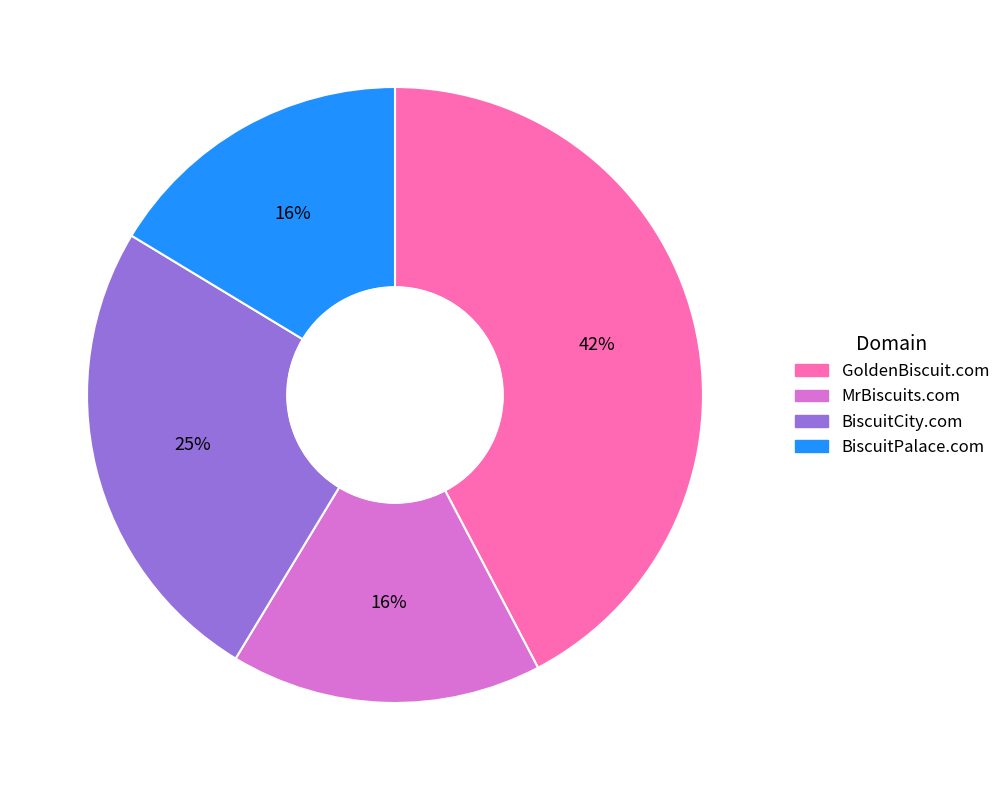

Is the sum of MrBiscuits.com and GoldenBiscuit.com greater than half?

Yes